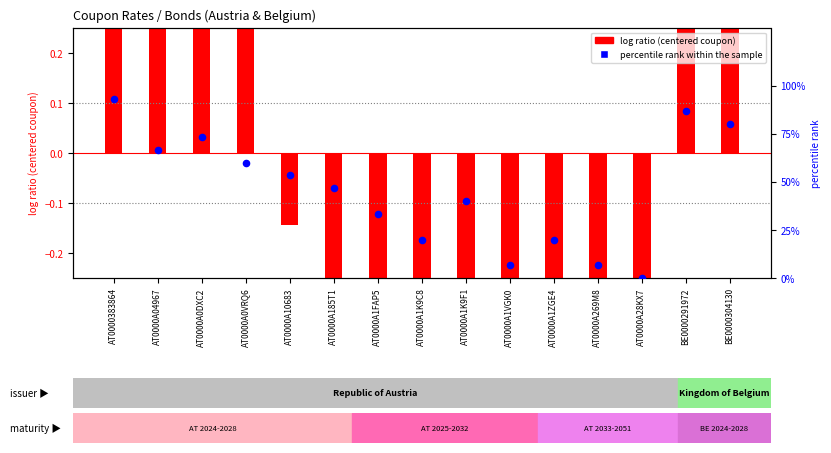

What is the change in value from AT0000A10683 to AT0000A28KX7?

-53.3